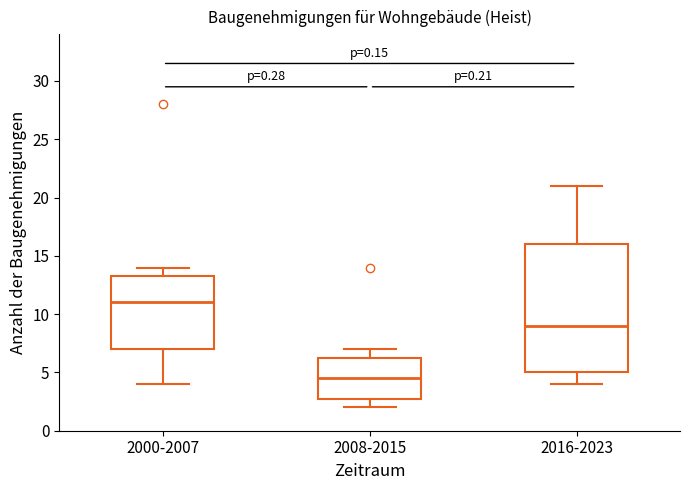

Which box is the tallest, from its lower edge to its upper edge?

2016-2023